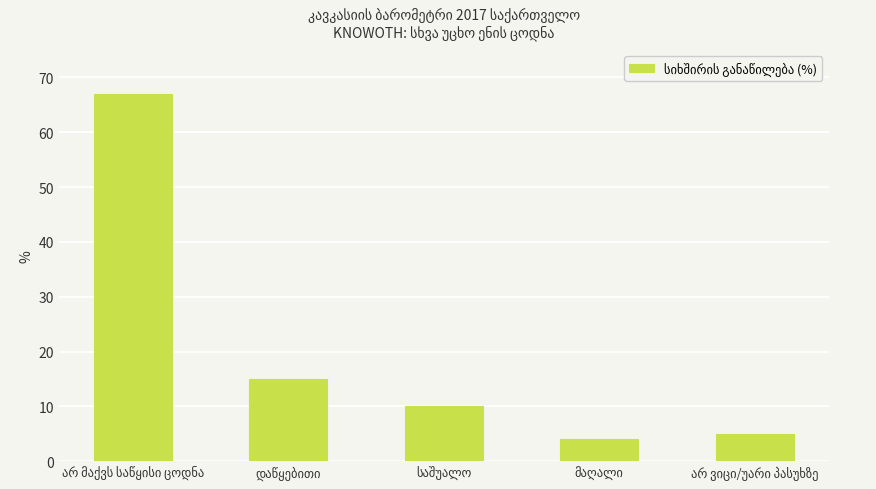

What is the average value?

20